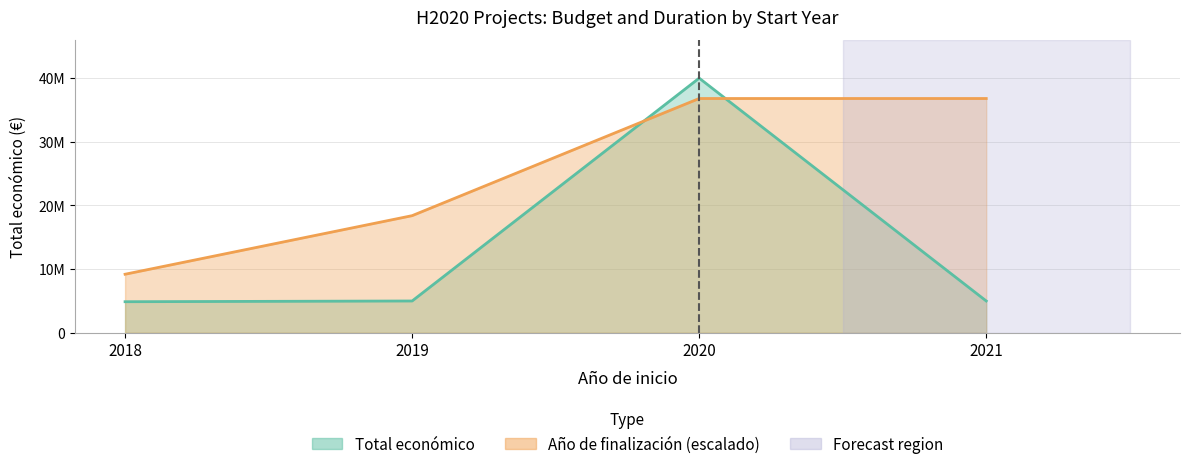

How many values in the Total económico series exceed 4999563?

1